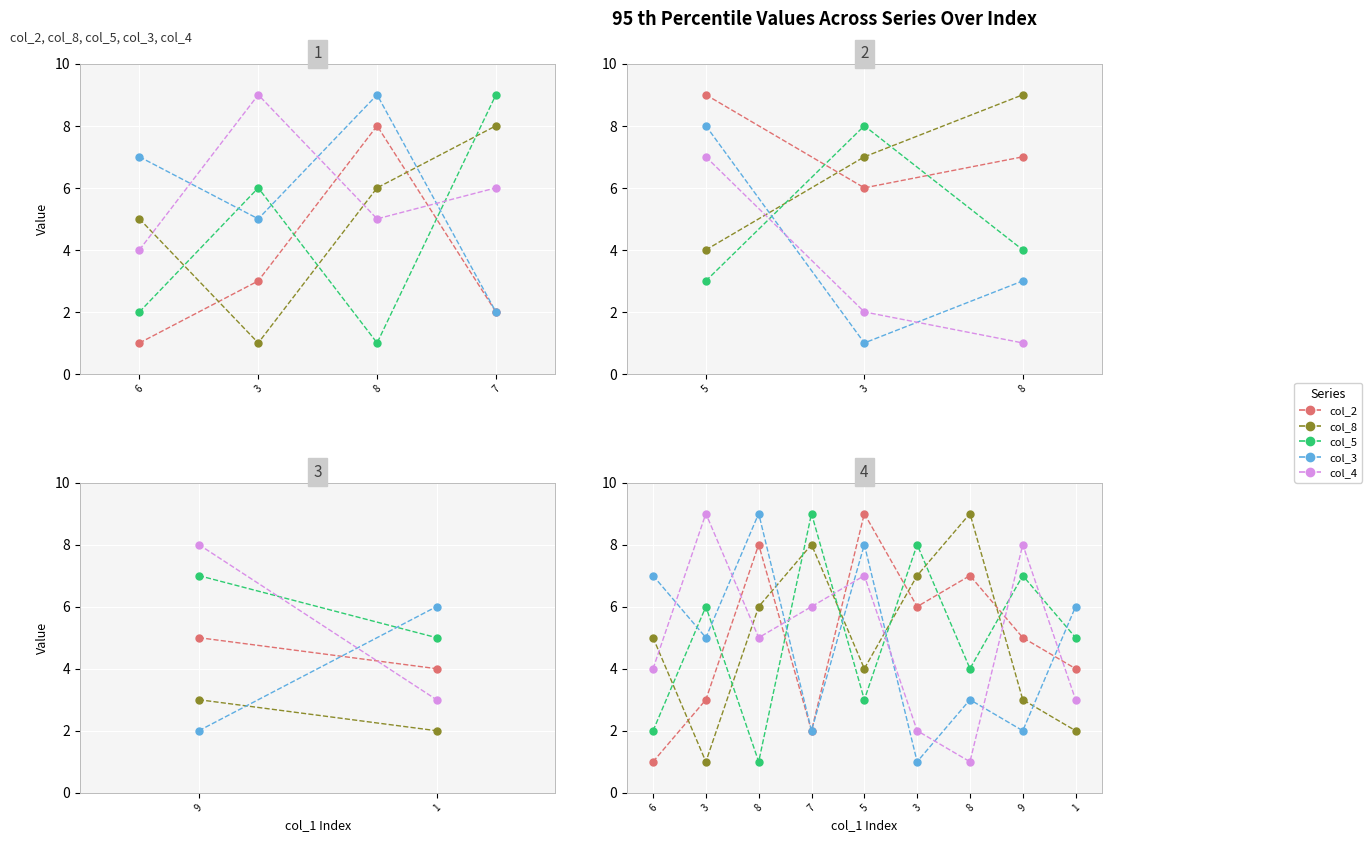

How many col_4 values are between 3 and 7?

5